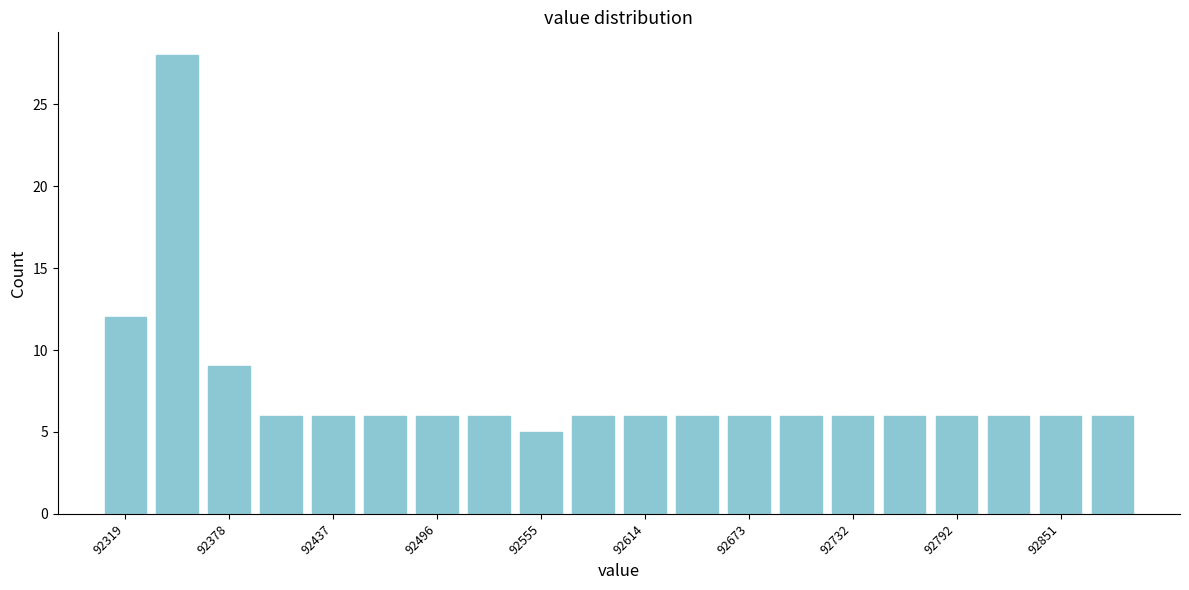

Around what value on the x-axis is the tallest bar? Give the approximate position of its centre, as read against the axis.

92350